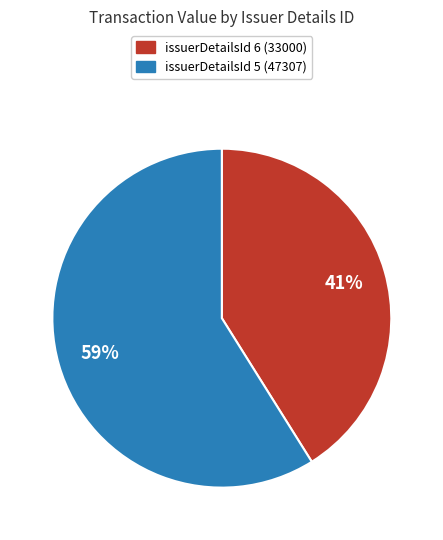

How many slices are in this pie chart?

2